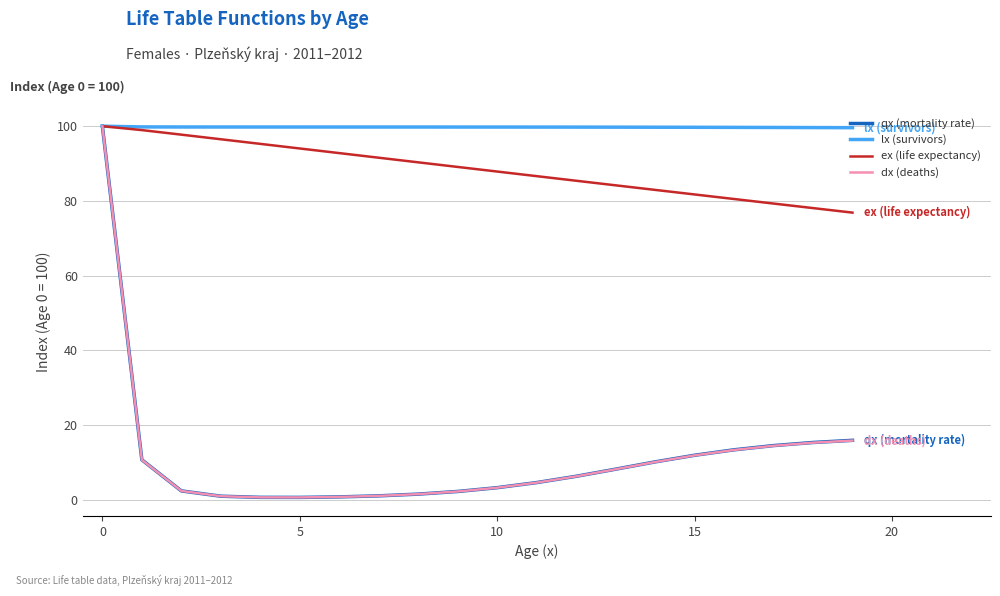

Which series has the widest spread of values?

dx (deaths)